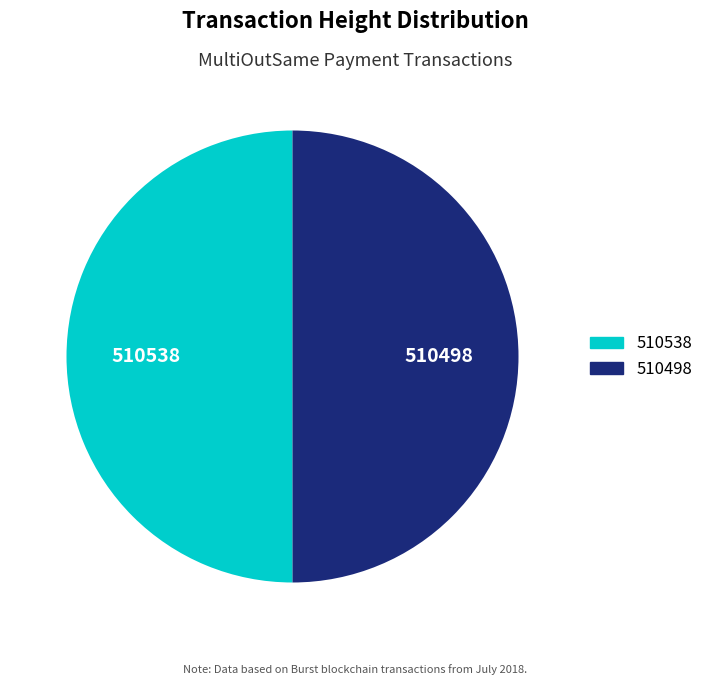

True or false: 510538 accounts for 50% of the total.

True